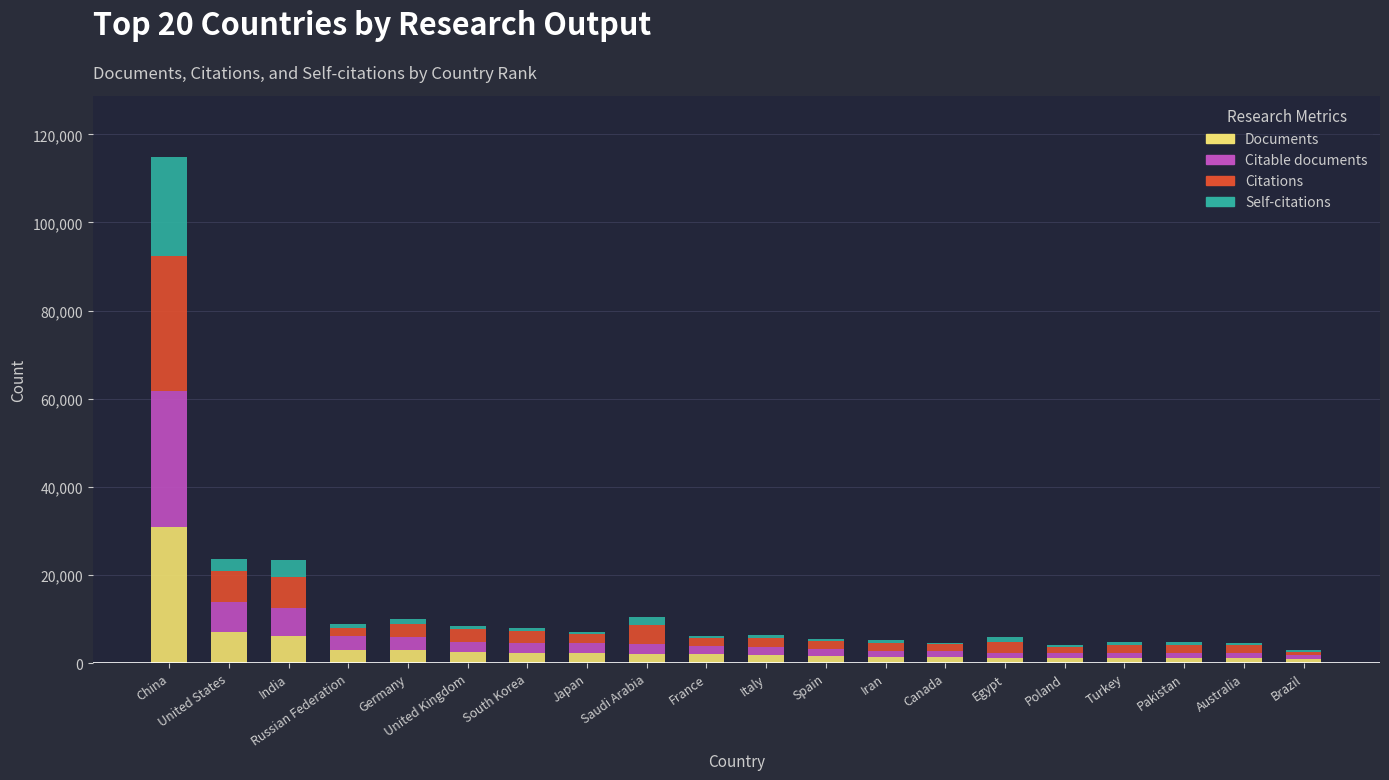

At which category is the sum across all series the highest?

China